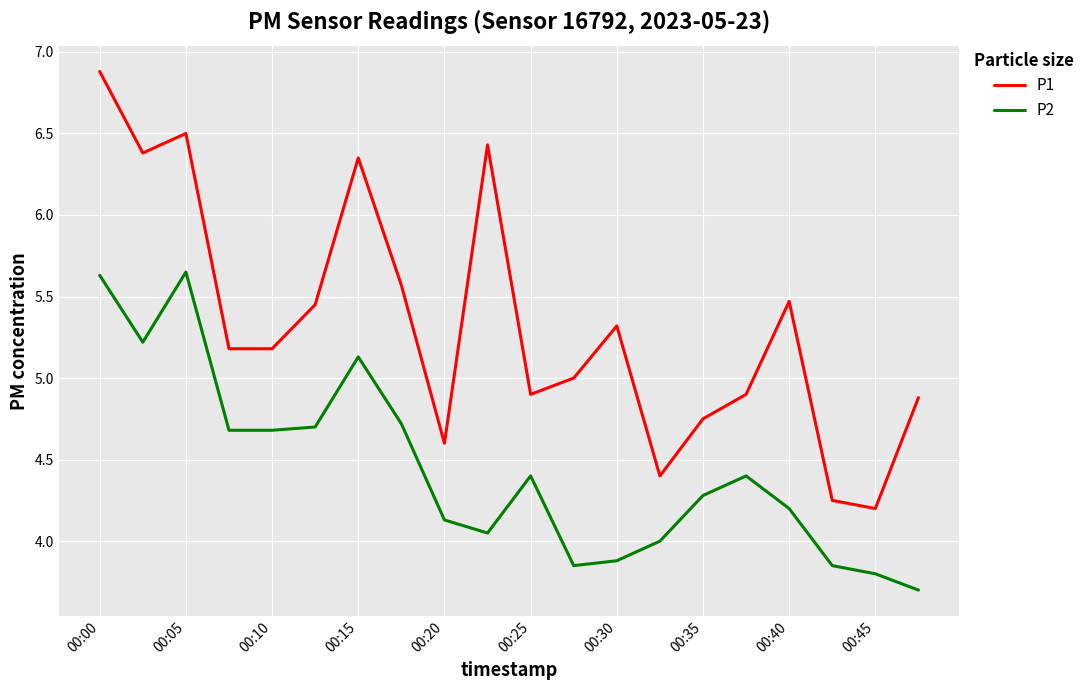

Does the chart display data point markers on the line(s)?

No